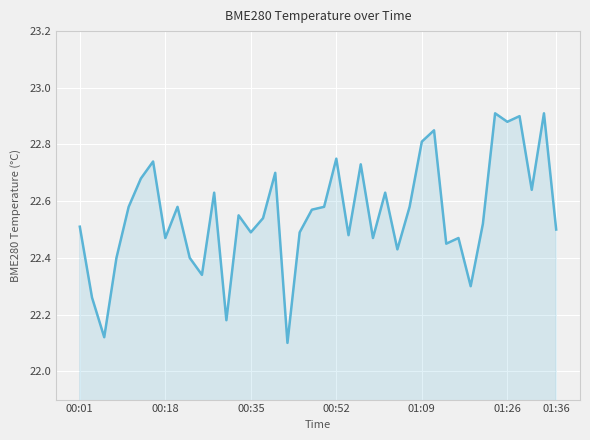

What is the difference between the maximum and minimum values?

0.8